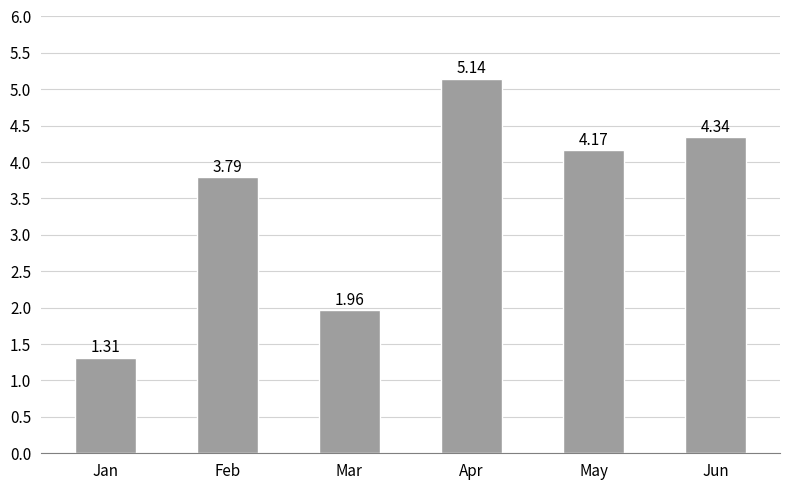

What is the average value?

3.5